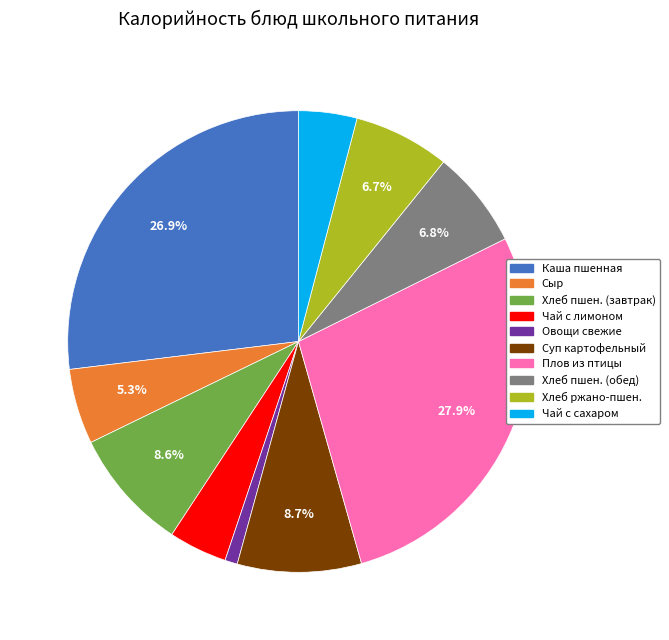

Does any single category account for the majority?

No